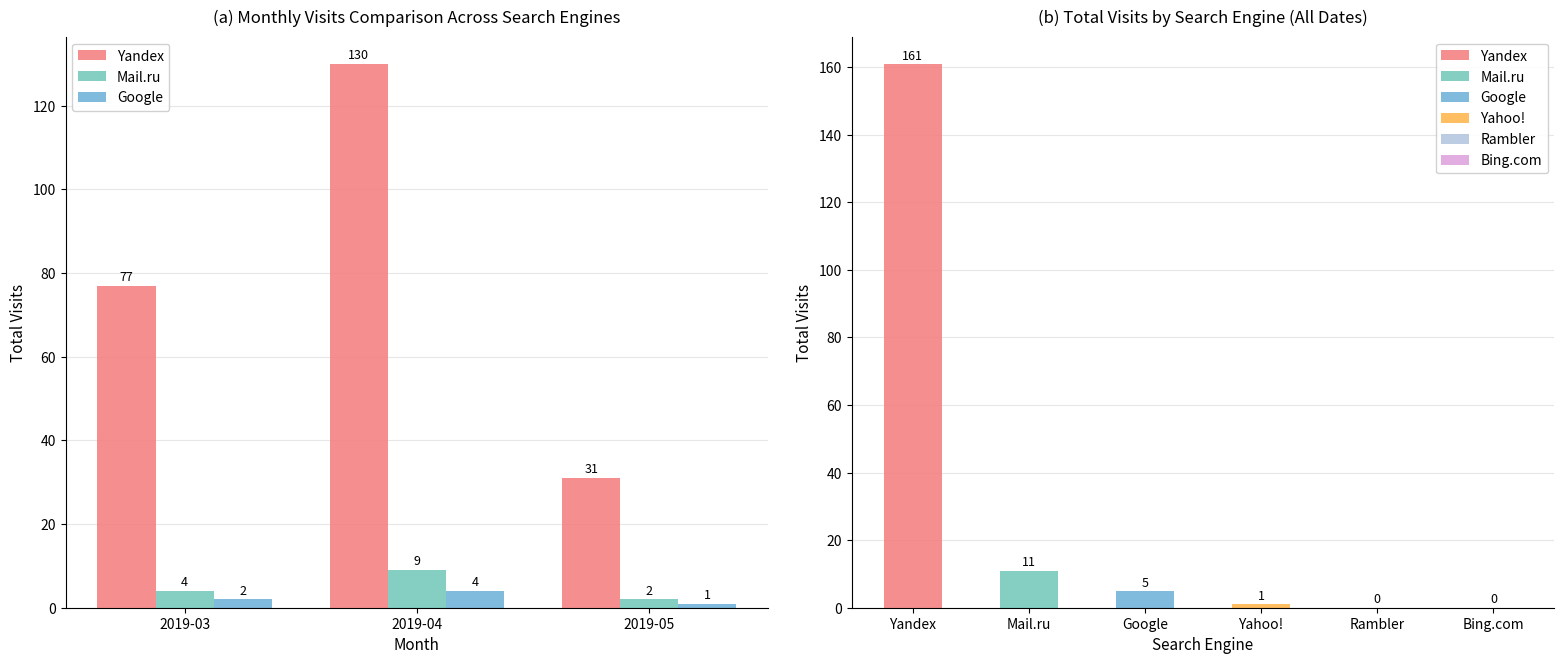

At which category does the chart reach its minimum across all series?

2019-05